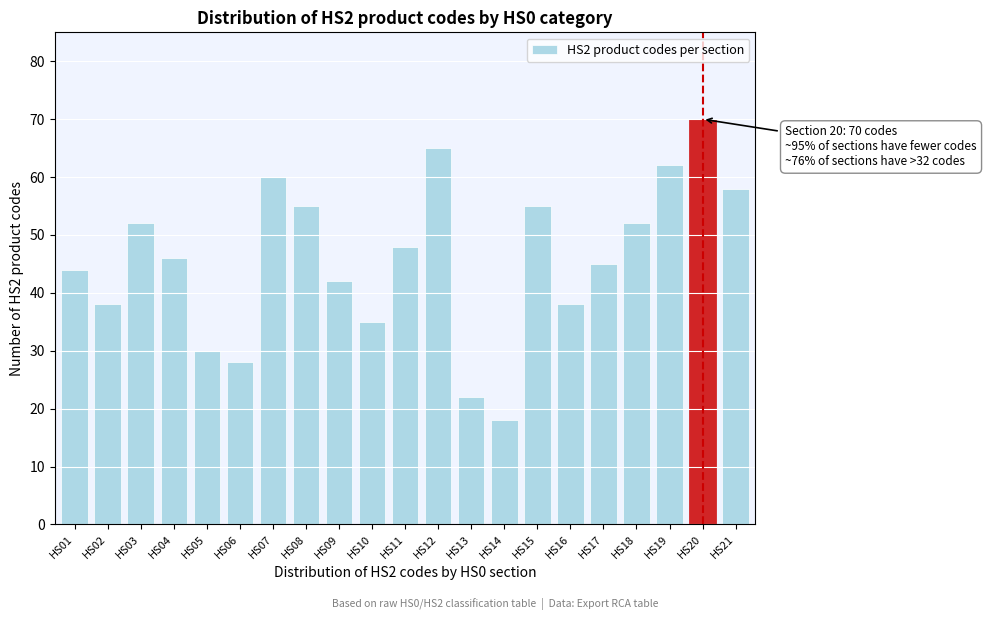

Reading left to right, transcribe all the data shown in this chart.

HS01=44	HS02=38	HS03=52	HS04=46	HS05=30	HS06=28	HS07=60	HS08=55	HS09=42	HS10=35	HS11=48	HS12=65	HS13=22	HS14=18	HS15=55	HS16=38	HS17=45	HS18=52	HS19=62	HS20=70	HS21=58